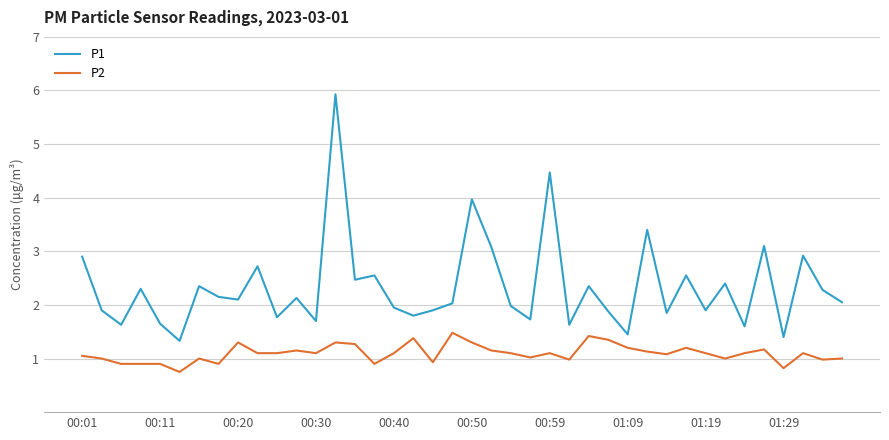

What is the lowest value of the P2 series?

0.8